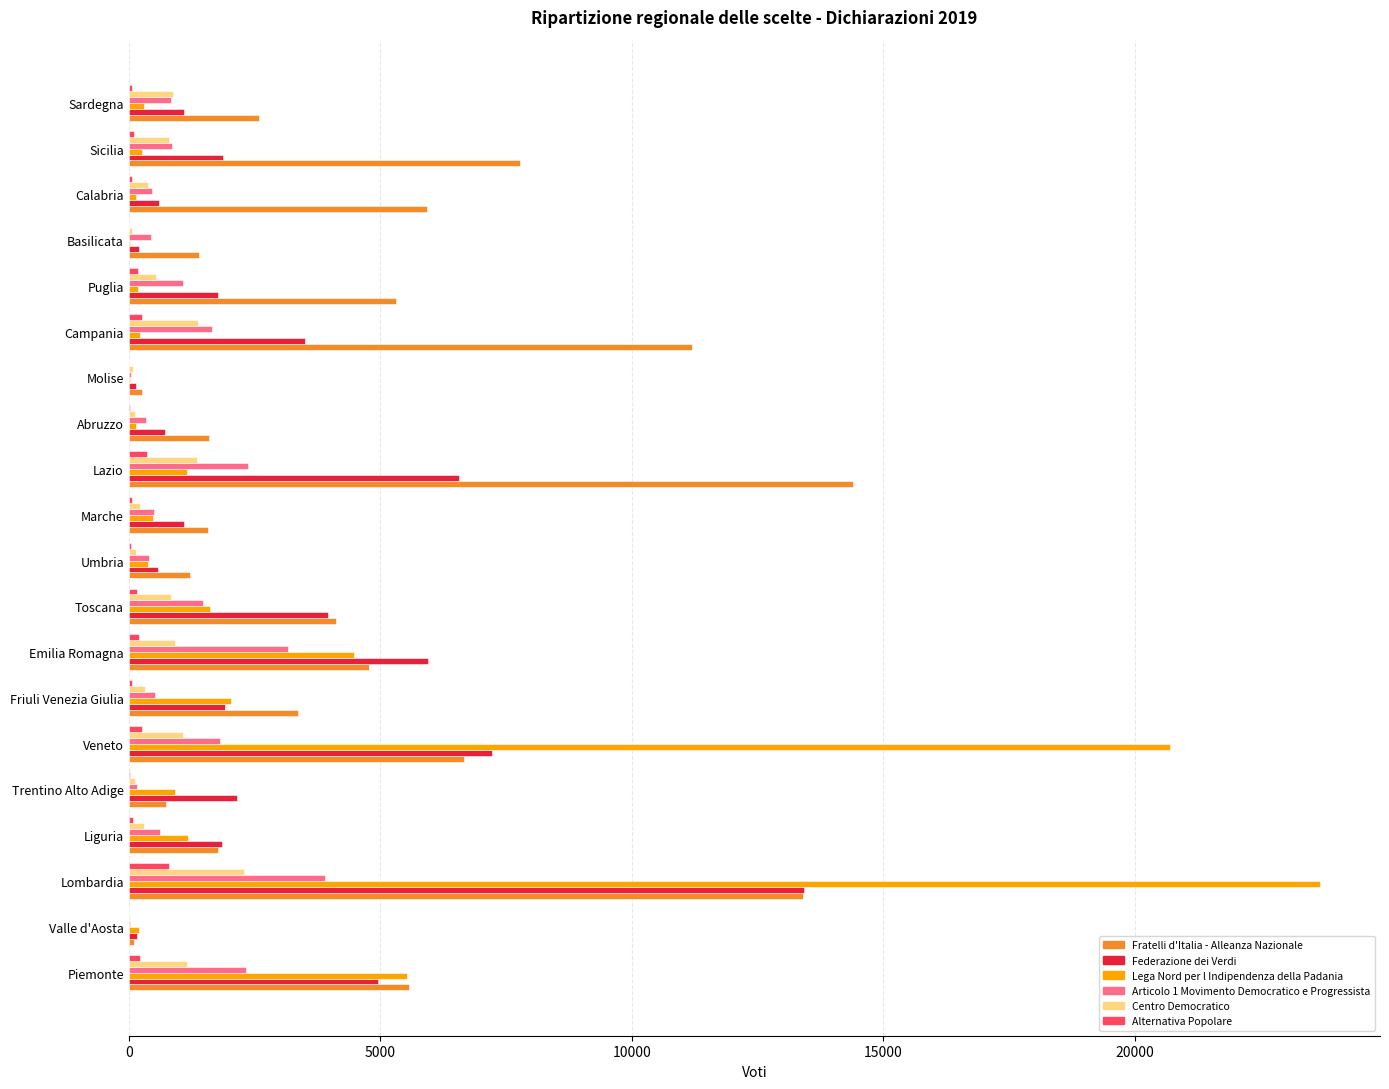

Which series has the largest range (max minus min)?

Lega Nord per l Indipendenza della Padania